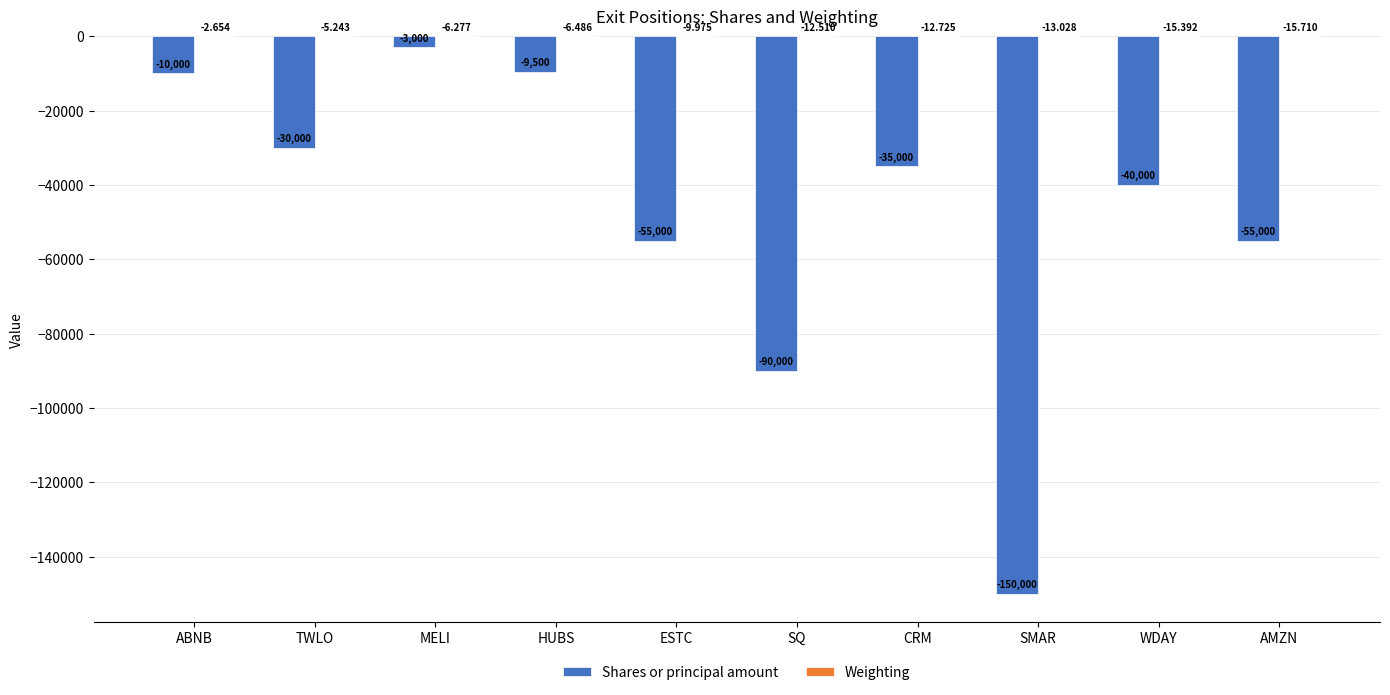

At which category is the sum across all series the highest?

MELI